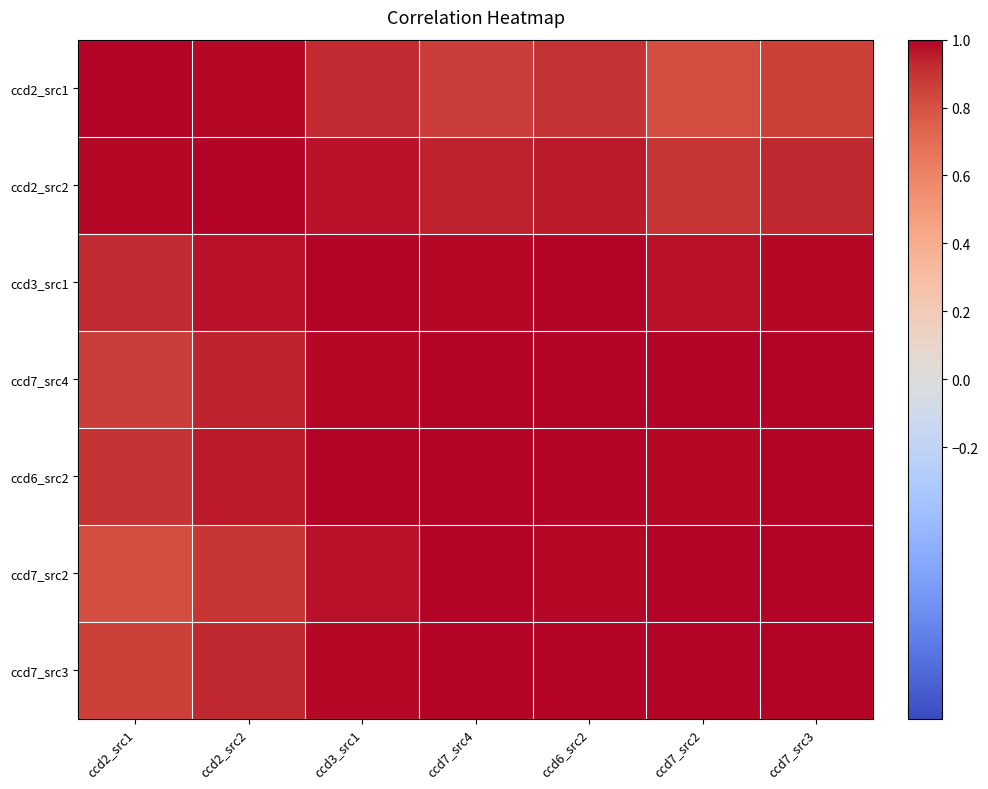

Reading left to right, what are all the values shown in this chart?

ccd2_src1: ccd2_src1=1.0	ccd2_src2=1.0	ccd3_src1=0.9	ccd7_src4=0.9	ccd6_src2=0.9	ccd7_src2=0.8	ccd7_src3=0.9
ccd2_src2: ccd2_src1=1.0	ccd2_src2=1.0	ccd3_src1=1.0	ccd7_src4=0.9	ccd6_src2=1.0	ccd7_src2=0.9	ccd7_src3=0.9
ccd3_src1: ccd2_src1=0.9	ccd2_src2=1.0	ccd3_src1=1.0	ccd7_src4=1.0	ccd6_src2=1.0	ccd7_src2=1.0	ccd7_src3=1.0
ccd7_src4: ccd2_src1=0.9	ccd2_src2=0.9	ccd3_src1=1.0	ccd7_src4=1.0	ccd6_src2=1.0	ccd7_src2=1.0	ccd7_src3=1.0
ccd6_src2: ccd2_src1=0.9	ccd2_src2=1.0	ccd3_src1=1.0	ccd7_src4=1.0	ccd6_src2=1.0	ccd7_src2=1.0	ccd7_src3=1.0
ccd7_src2: ccd2_src1=0.8	ccd2_src2=0.9	ccd3_src1=1.0	ccd7_src4=1.0	ccd6_src2=1.0	ccd7_src2=1.0	ccd7_src3=1.0
ccd7_src3: ccd2_src1=0.9	ccd2_src2=0.9	ccd3_src1=1.0	ccd7_src4=1.0	ccd6_src2=1.0	ccd7_src2=1.0	ccd7_src3=1.0